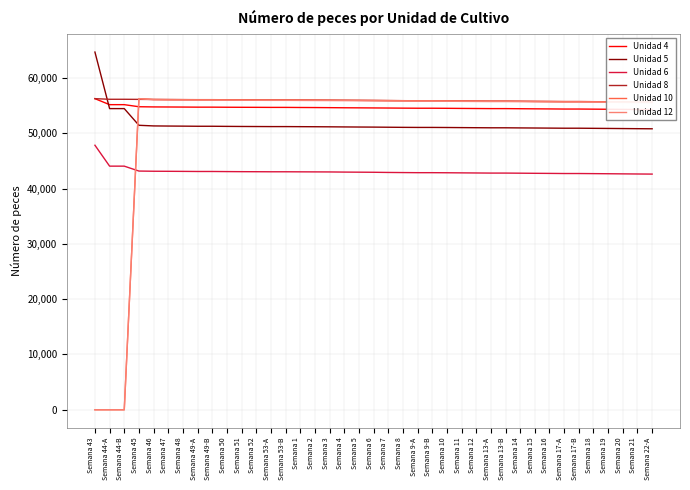

Reading right to left, extract all data points from this chart.

Unidad 4: Semana 22-A=54269	Semana 21=54286	Semana 20=54309	Semana 19=54332	Semana 18=54352	Semana 17-B=54372	Semana 17-A=54372	Semana 16=54393	Semana 15=54410	Semana 14=54429	Semana 13-B=54450	Semana 13-A=54450	Semana 12=54467	Semana 11=54484	Semana 10=54504	Semana 9-B=54519	Semana 9-A=54519	Semana 8=54534	Semana 7=54554	Semana 6=54571	Semana 5=54588	Semana 4=54602	Semana 3=54623	Semana 2=54641	Semana 1=54652	Semana 53-B=54670	Semana 53-A=54670	Semana 52=54681	Semana 51=54688	Semana 50=54698	Semana 49-B=54714	Semana 49-A=54714	Semana 48=54730	Semana 47=54743	Semana 46=54755	Semana 45=54789	Semana 44-B=55165	Semana 44-A=55165	Semana 43=56250
Unidad 5: Semana 22-A=50803	Semana 21=50821	Semana 20=50843	Semana 19=50865	Semana 18=50885	Semana 17-B=50906	Semana 17-A=50906	Semana 16=50925	Semana 15=50943	Semana 14=50960	Semana 13-B=50981	Semana 13-A=50981	Semana 12=50997	Semana 11=51015	Semana 10=51034	Semana 9-B=51048	Semana 9-A=51048	Semana 8=51062	Semana 7=51084	Semana 6=51106	Semana 5=51120	Semana 4=51138	Semana 3=51158	Semana 2=51173	Semana 1=51186	Semana 53-B=51199	Semana 53-A=51199	Semana 52=51210	Semana 51=51221	Semana 50=51238	Semana 49-B=51259	Semana 49-A=51259	Semana 48=51281	Semana 47=51297	Semana 46=51320	Semana 45=51434	Semana 44-B=54451	Semana 44-A=54451	Semana 43=64672
Unidad 6: Semana 22-A=42611	Semana 21=42629	Semana 20=42651	Semana 19=42674	Semana 18=42695	Semana 17-B=42714	Semana 17-A=42714	Semana 16=42736	Semana 15=42752	Semana 14=42774	Semana 13-B=42793	Semana 13-A=42793	Semana 12=42813	Semana 11=42832	Semana 10=42852	Semana 9-B=42867	Semana 9-A=42867	Semana 8=42887	Semana 7=42908	Semana 6=42940	Semana 5=42957	Semana 4=42974	Semana 3=42999	Semana 2=43009	Semana 1=43018	Semana 53-B=43029	Semana 53-A=43029	Semana 52=43040	Semana 51=43049	Semana 50=43064	Semana 49-B=43083	Semana 49-A=43083	Semana 48=43101	Semana 47=43115	Semana 46=43126	Semana 45=43160	Semana 44-B=44048	Semana 44-A=44048	Semana 43=47828
Unidad 8: Semana 22-A=55615	Semana 21=55631	Semana 20=55654	Semana 19=55679	Semana 18=55700	Semana 17-B=55718	Semana 17-A=55718	Semana 16=55738	Semana 15=55757	Semana 14=55779	Semana 13-B=55799	Semana 13-A=55799	Semana 12=55818	Semana 11=55837	Semana 10=55857	Semana 9-B=55870	Semana 9-A=55870	Semana 8=55885	Semana 7=55904	Semana 6=55927	Semana 5=55945	Semana 4=55960	Semana 3=55980	Semana 2=55997	Semana 1=56011	Semana 53-B=56022	Semana 53-A=56022	Semana 52=56034	Semana 51=56044	Semana 50=56053	Semana 49-B=56067	Semana 49-A=56067	Semana 48=56079	Semana 47=56091	Semana 46=56102	Semana 45=56119	Semana 44-B=56137	Semana 44-A=56137	Semana 43=56250
Unidad 10: Semana 22-A=55628	Semana 21=55642	Semana 20=55665	Semana 19=55688	Semana 18=55704	Semana 17-B=55721	Semana 17-A=55721	Semana 16=55742	Semana 15=55759	Semana 14=55774	Semana 13-B=55795	Semana 13-A=55795	Semana 12=55813	Semana 11=55829	Semana 10=55851	Semana 9-B=55866	Semana 9-A=55866	Semana 8=55883	Semana 7=55907	Semana 6=55930	Semana 5=55948	Semana 4=55957	Semana 3=55973	Semana 2=55987	Semana 1=55996	Semana 53-B=56004	Semana 53-A=56004	Semana 52=56015	Semana 51=56026	Semana 50=56036	Semana 49-B=56051	Semana 49-A=56051	Semana 48=56066	Semana 47=56083	Semana 46=56110	Semana 45=56250	Semana 44-B=0	Semana 44-A=0	Semana 43=0
Unidad 12: Semana 22-A=55547	Semana 21=55561	Semana 20=55582	Semana 19=55606	Semana 18=55625	Semana 17-B=55646	Semana 17-A=55646	Semana 16=55665	Semana 15=55681	Semana 14=55706	Semana 13-B=55726	Semana 13-A=55726	Semana 12=55743	Semana 11=55761	Semana 10=55783	Semana 9-B=55803	Semana 9-A=55803	Semana 8=55821	Semana 7=55840	Semana 6=55861	Semana 5=55877	Semana 4=55892	Semana 3=55907	Semana 2=55918	Semana 1=55930	Semana 53-B=55943	Semana 53-A=55943	Semana 52=55953	Semana 51=55961	Semana 50=55971	Semana 49-B=55992	Semana 49-A=55992	Semana 48=56007	Semana 47=56021	Semana 46=56050	Semana 45=56250	Semana 44-B=0	Semana 44-A=0	Semana 43=0